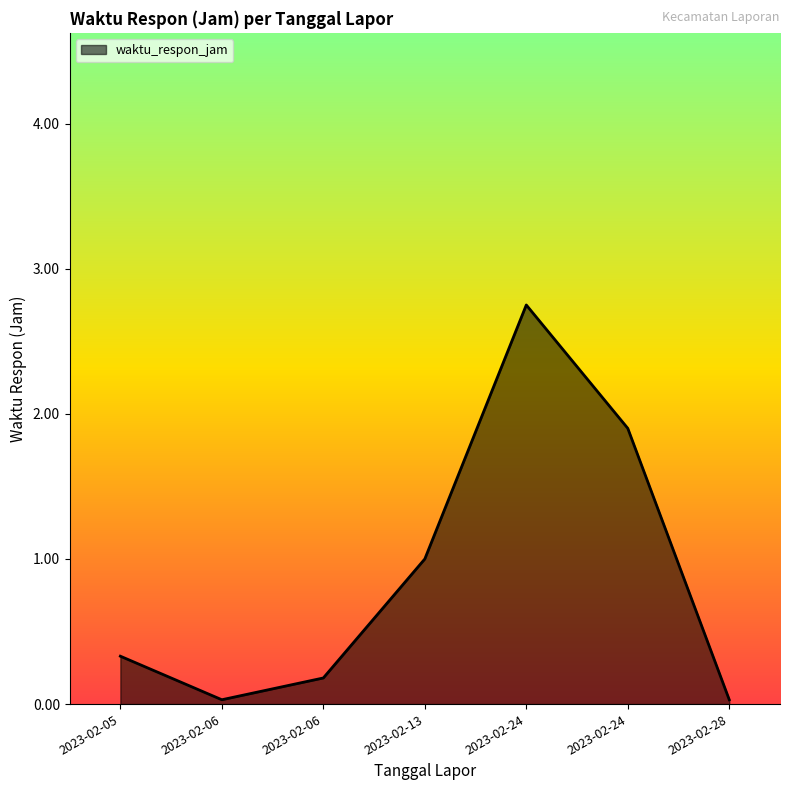

What is the difference between the maximum and minimum values?

2.7